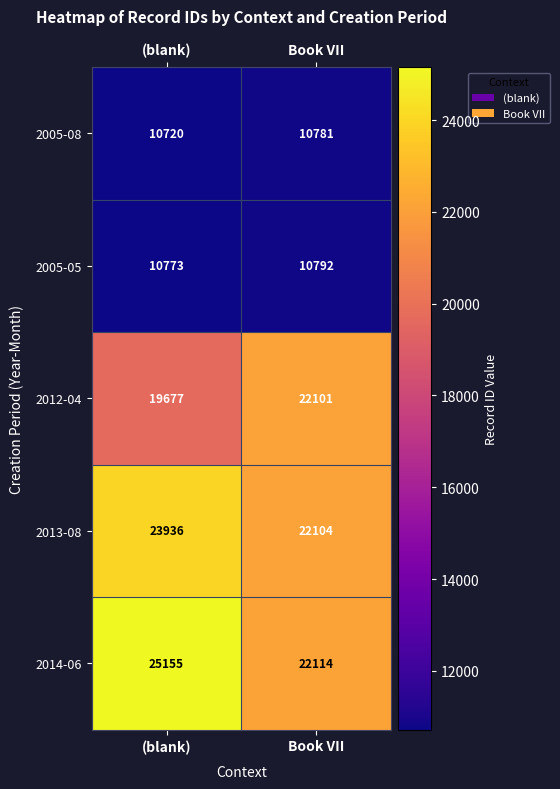

At which category is the sum across all series the highest?

(blank)